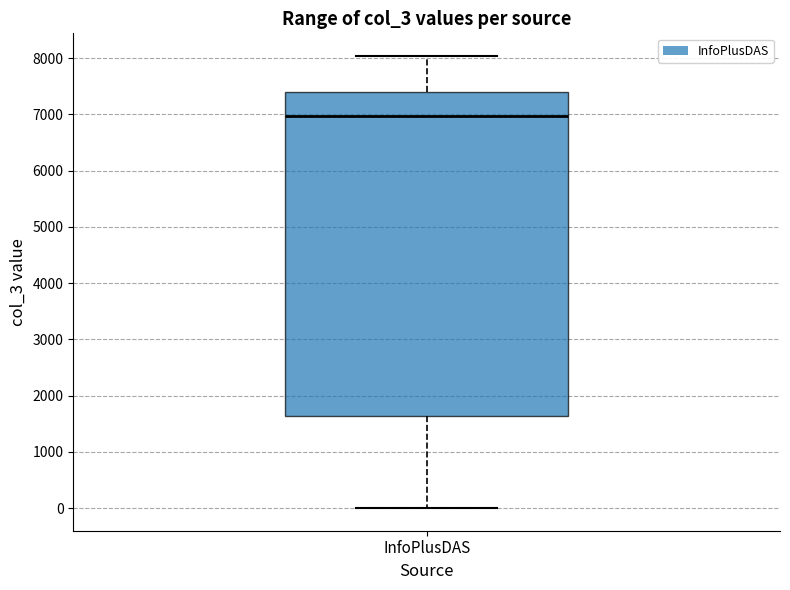

Where is the lower edge of the box for InfoPlusDAS on the y-axis? The values are not printed on the chart, so give them approximately, as read against the axis.

1600